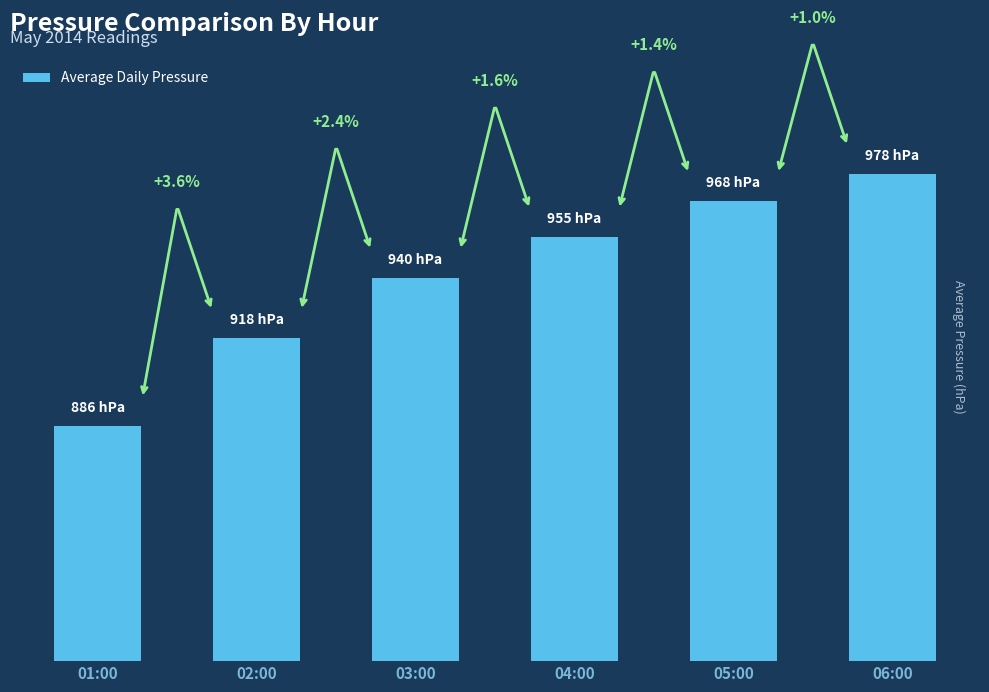

What is the maximum value shown in the chart?

978